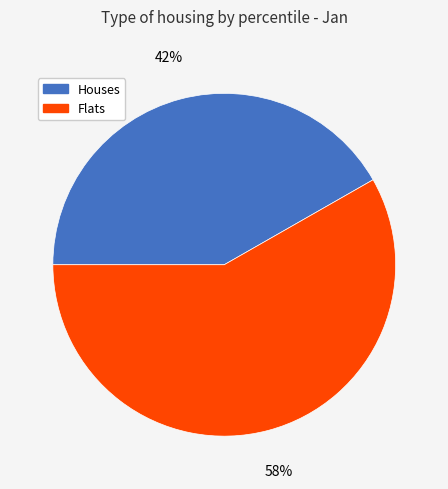

How many segments does this pie chart have?

2